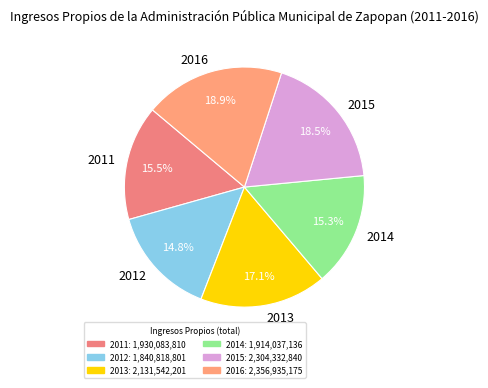

Is there a majority slice in this chart?

No